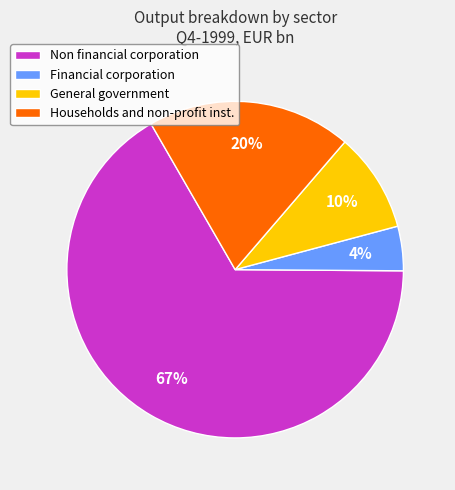

Rank the categories by value from highest to lowest.

Non financial corporation, Households and non-profit inst., General government, Financial corporation